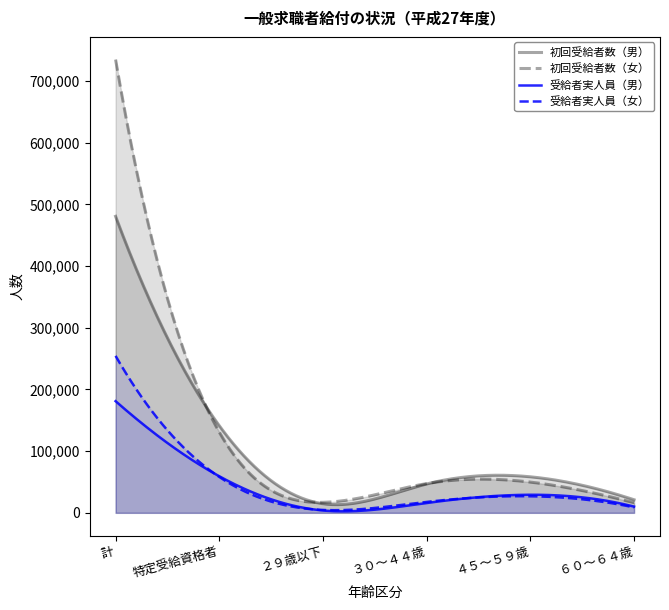

Rank the categories by 受給者実人員（男） value from highest to lowest.

計, 特定受給資格者, ４５～５９歳, ３０～４４歳, ６０～６４歳, ２９歳以下